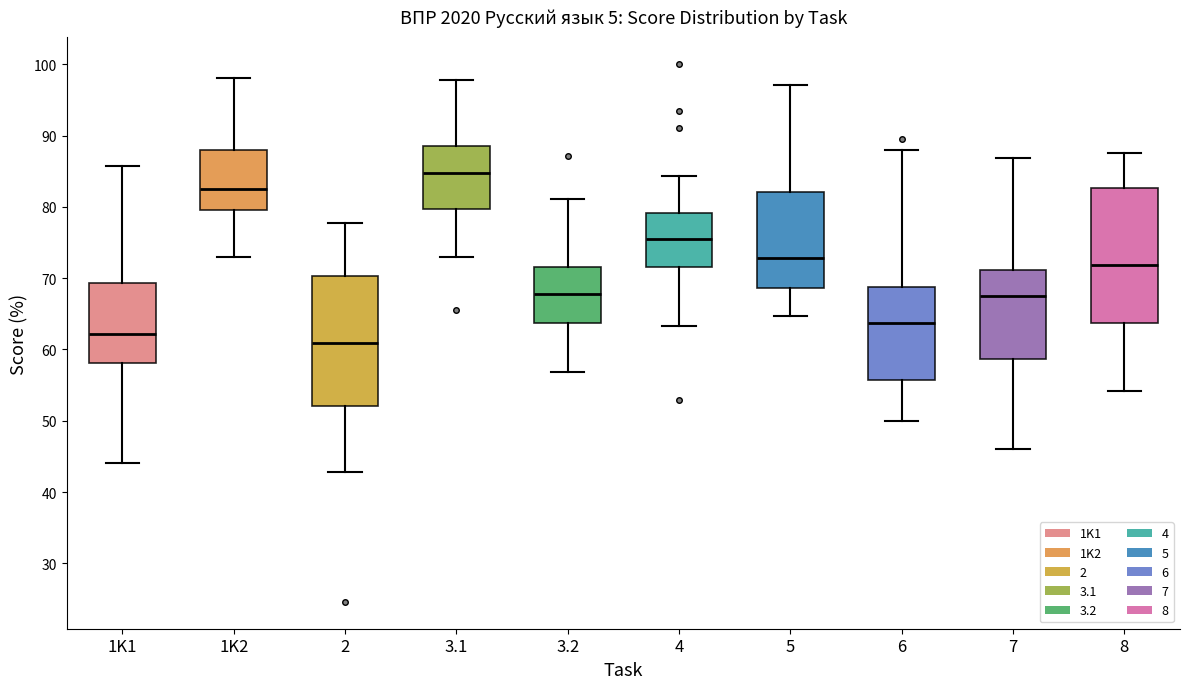

Which box's median line is the lowest?

2